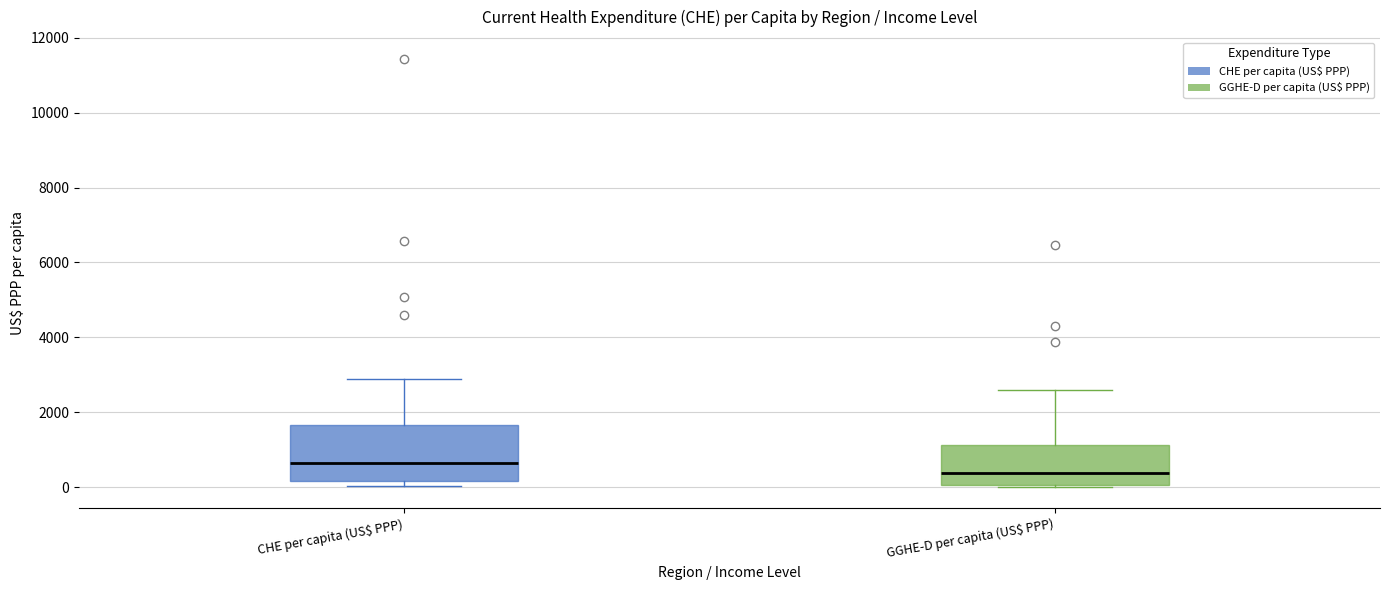

Reading left to right, read every box against the y-axis: the position of its median line, the range the box covers, and the ends of its whiskers. The values are not printed on the chart, so give them approximately, as read against the axis.

CHE per capita (US$ PPP): median 600, box 200 to 1600, whiskers 0 to 2800
GGHE-D per capita (US$ PPP): median 400, box 0 to 1200, whiskers 0 to 2600